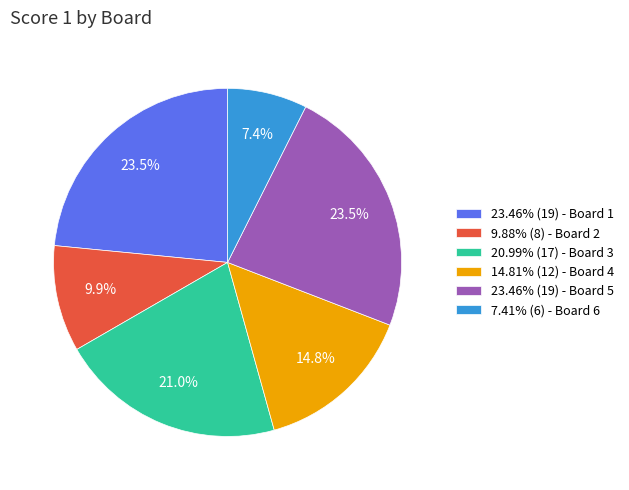

Do 7.41% (6) - Board 6 and 14.81% (12) - Board 4 together represent more than half of the pie?

No